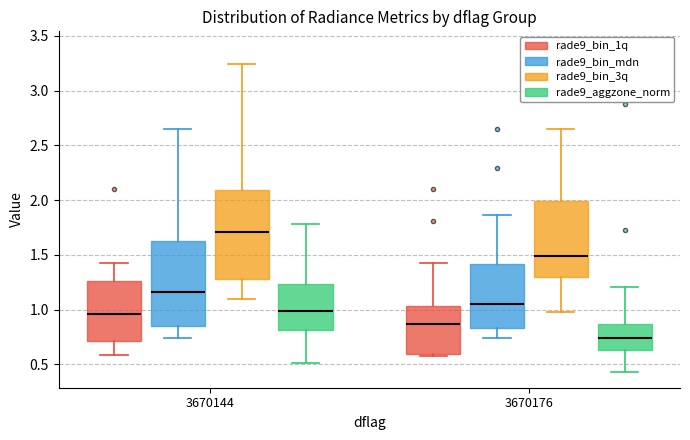

Where does the lower whisker of the box for 3670144 (rade9_bin_1q) end on the y-axis? The values are not printed on the chart, so give them approximately, as read against the axis.

0.60